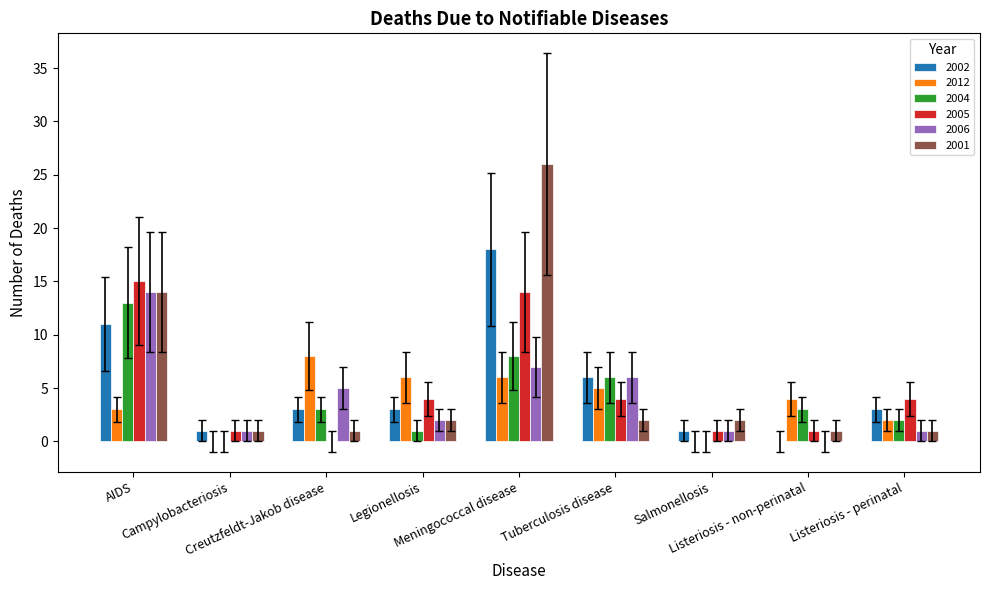

What is the highest value of the 2004 series?

13